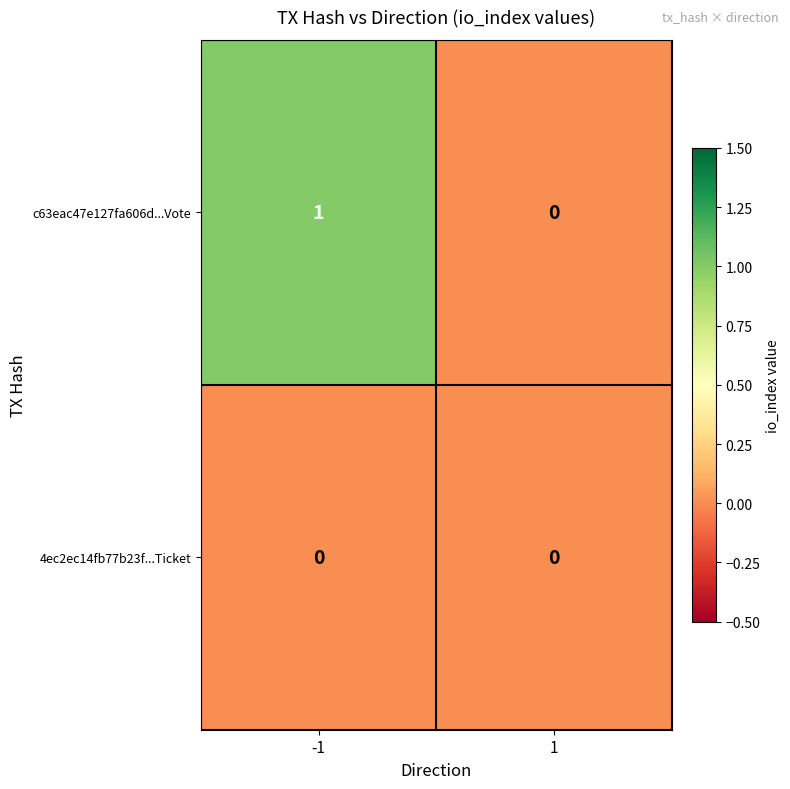

Reading right to left, transcribe all the data shown in this chart.

c63eac47e127fa606d...Vote: 0	1
4ec2ec14fb77b23f...Ticket: 0	0